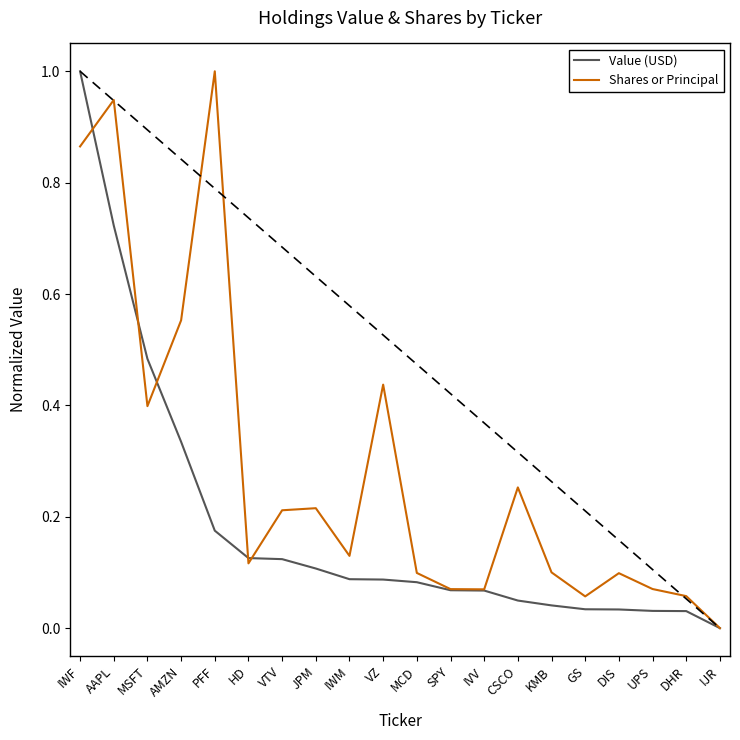

At which label does Value (USD) reach its peak?

IWF